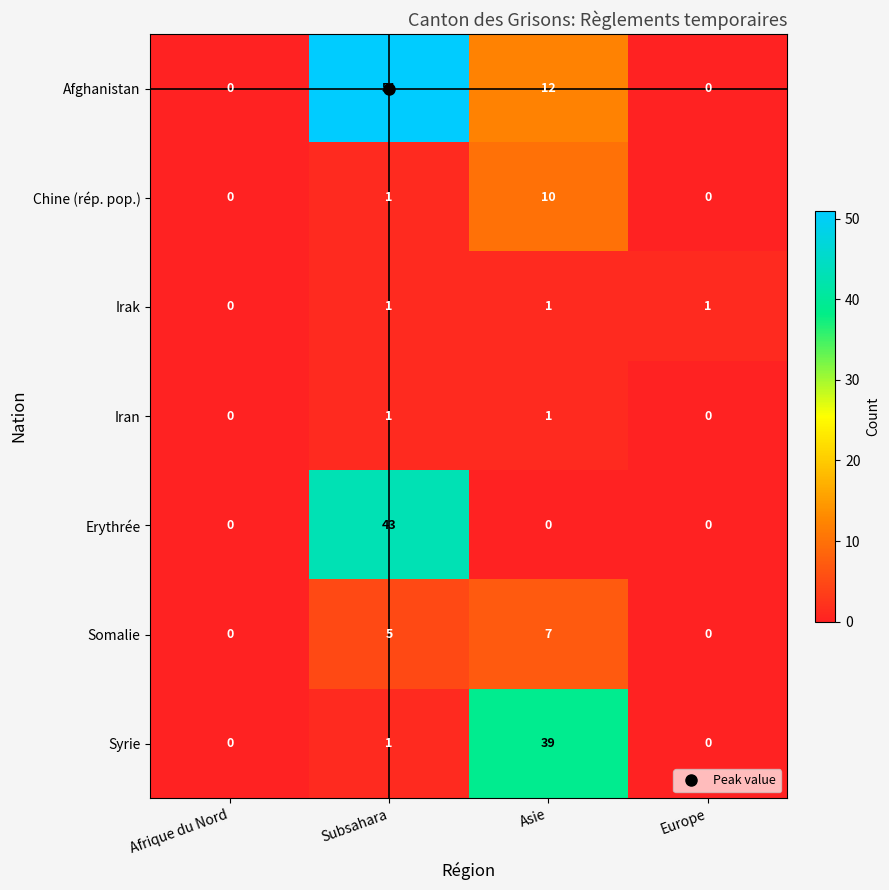

Which series has the largest range (max minus min)?

Afghanistan